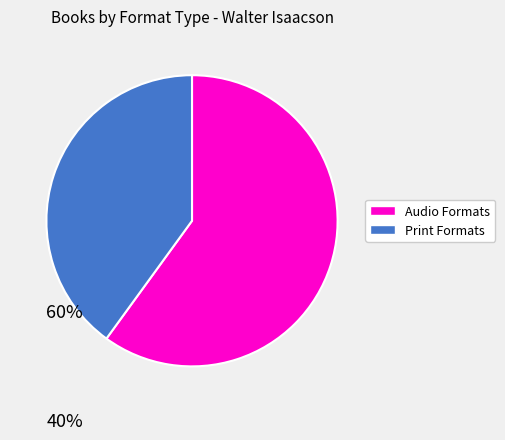

Does any single category account for the majority?

Yes